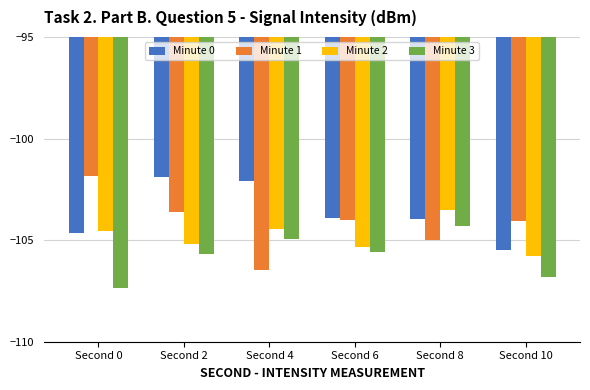

How many bars are there in total?

24